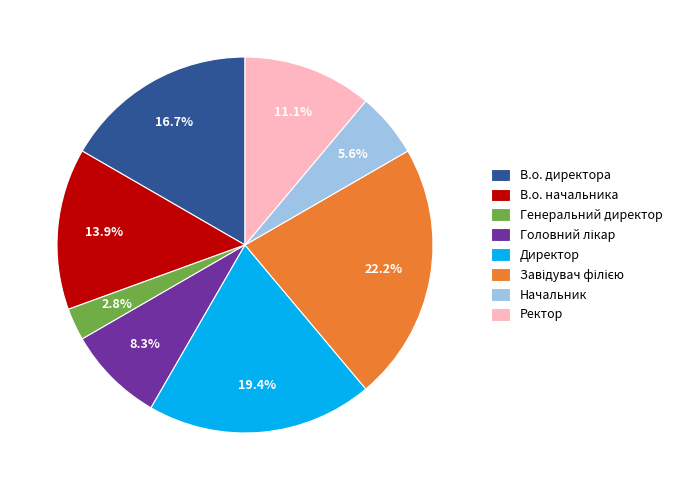

The Директор slice represents 9% of the pie. True or false?

False